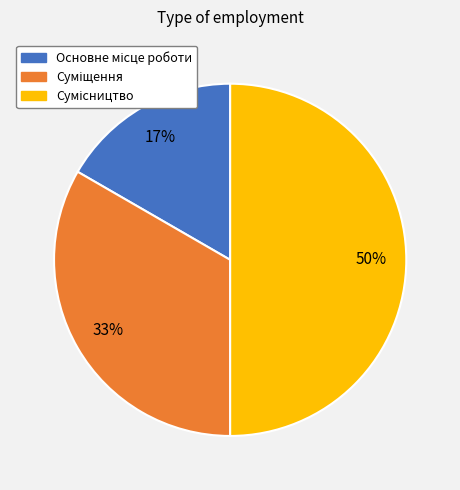

To the nearest percent, what is the difference between the largest and smallest slice percentages?

33%